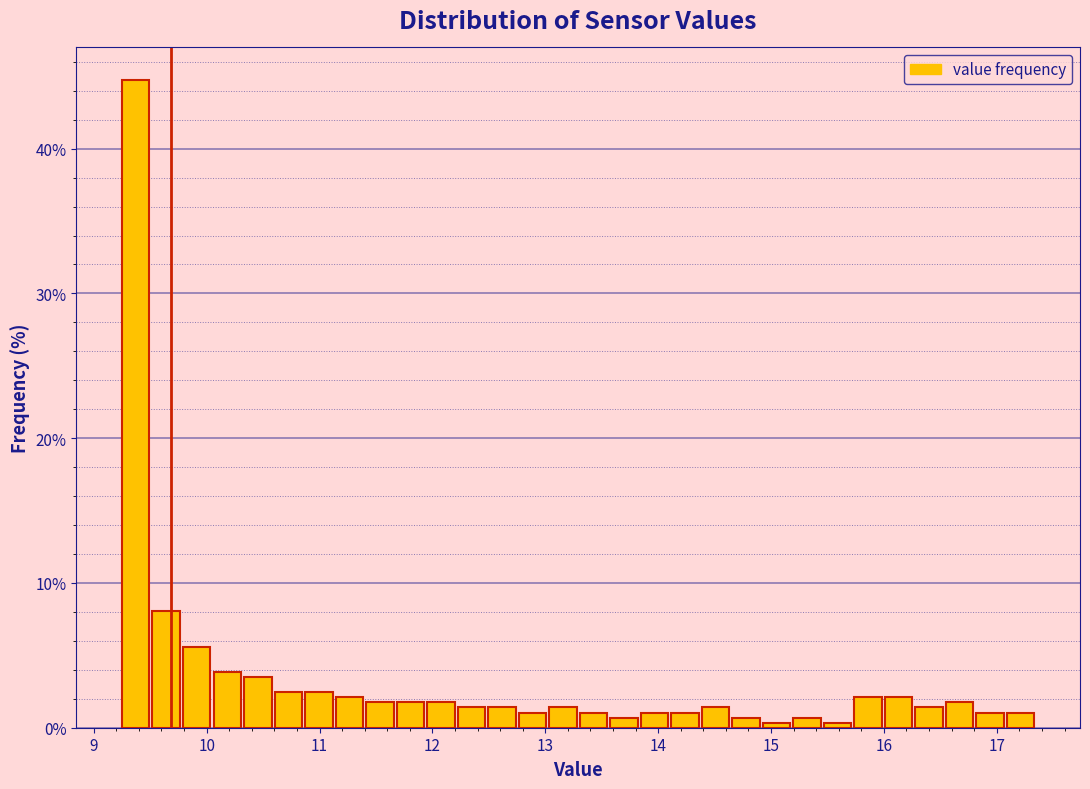

Read against the x-axis, roughly where is the centre of the tallest bar?

9.4